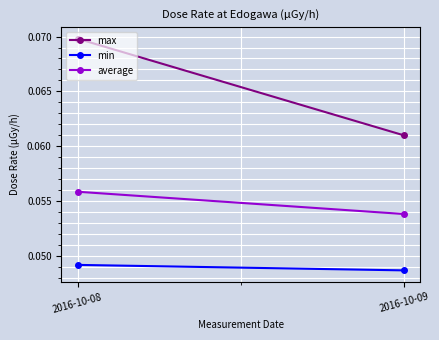

The average series shows 0.1 at 2016-10-08. True or false?

True